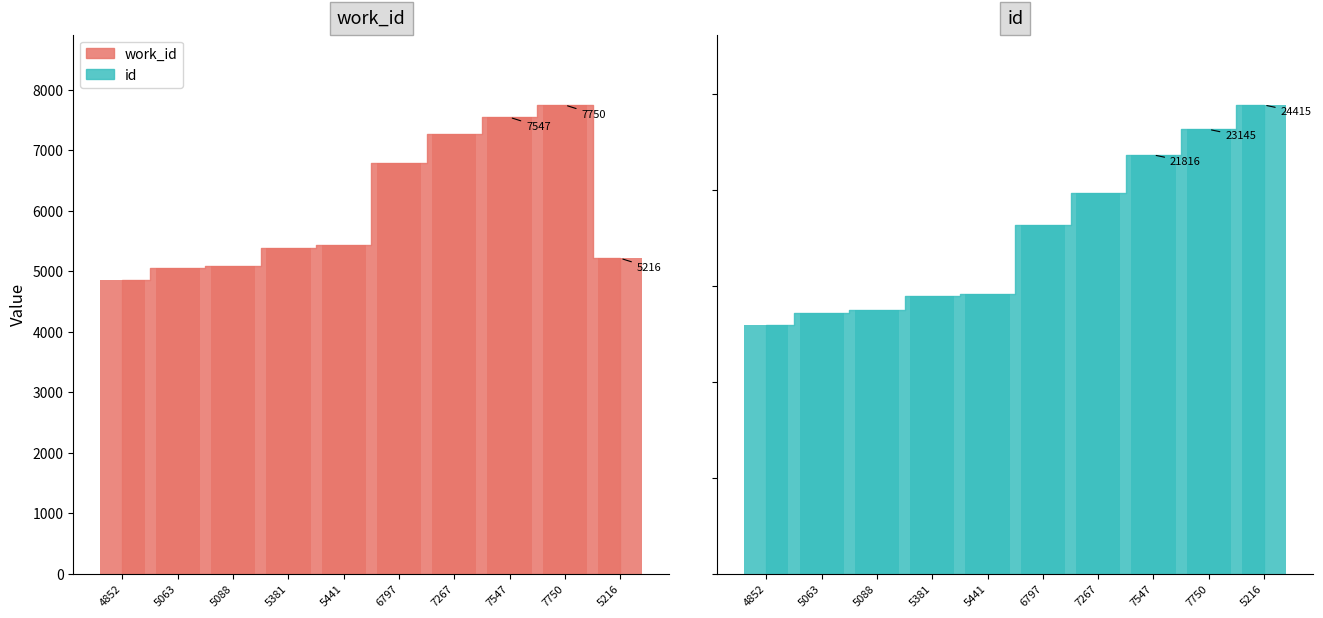

What is the average value of the work_id series?

6040